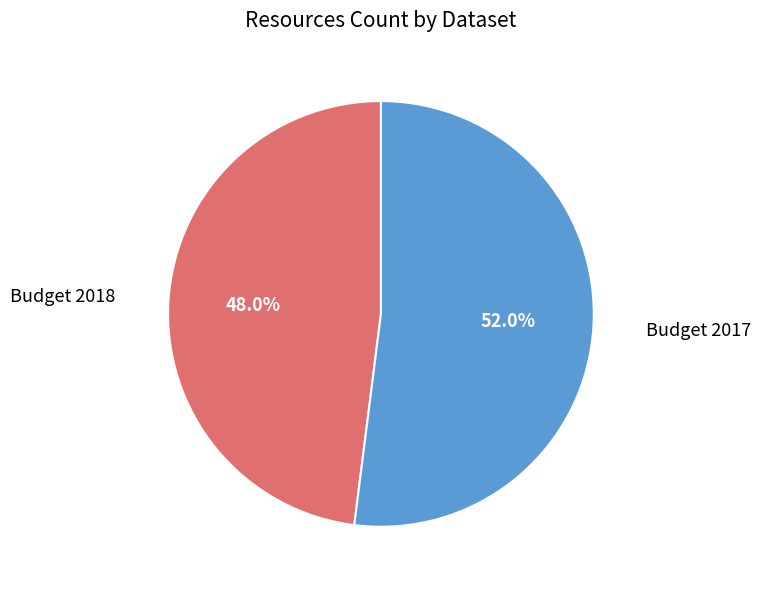

Is there any slice that represents more than half of the pie?

Yes